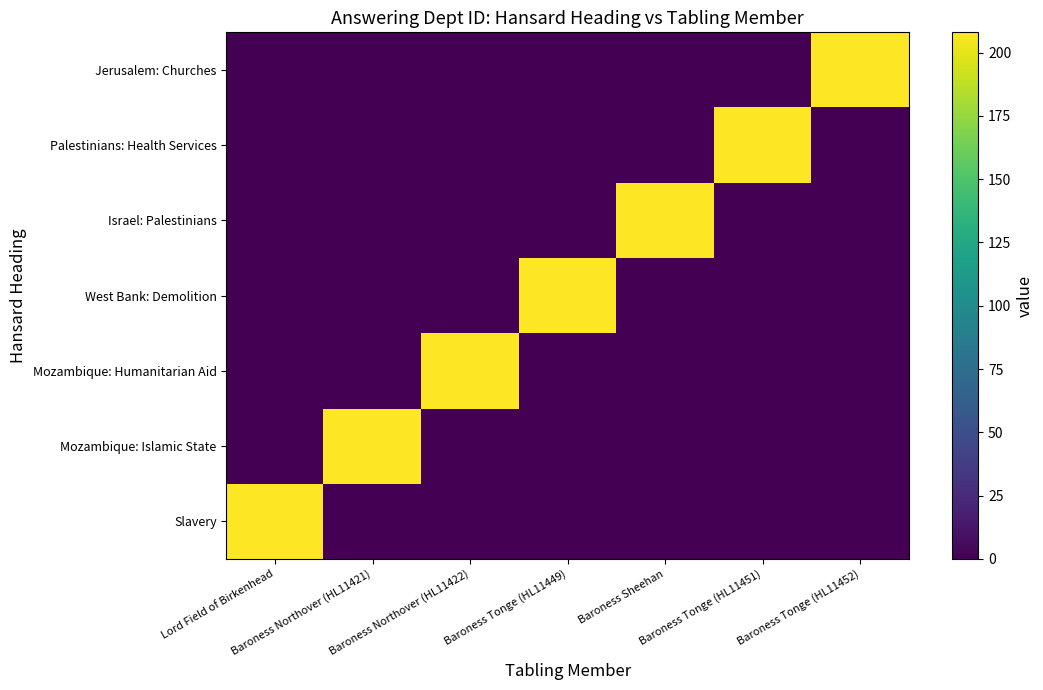

What is the maximum value shown in the chart?

208